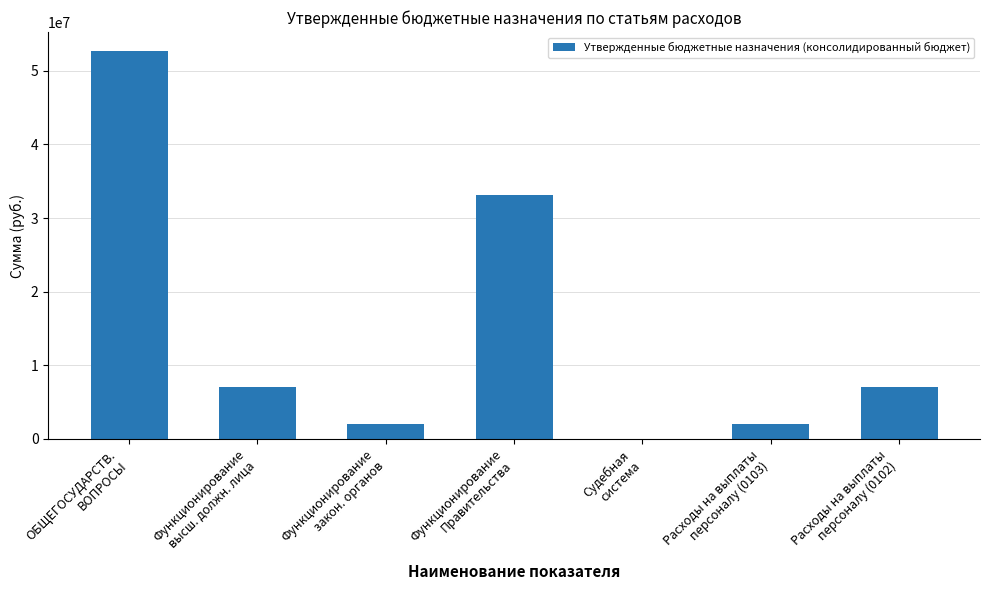

What is the greatest value displayed?

52627068.4